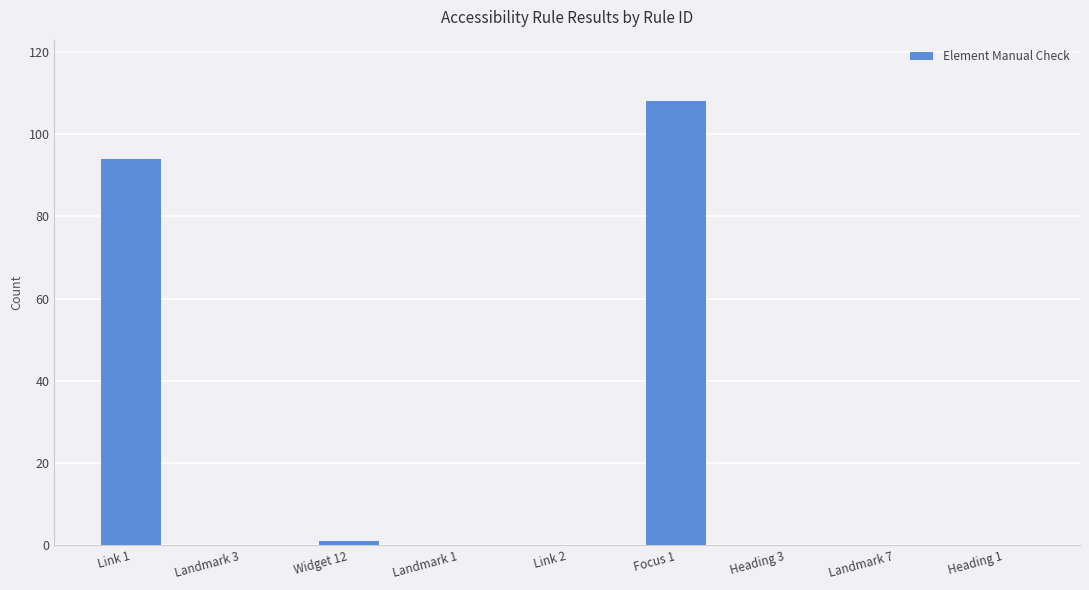

What is the sum of all values?

203